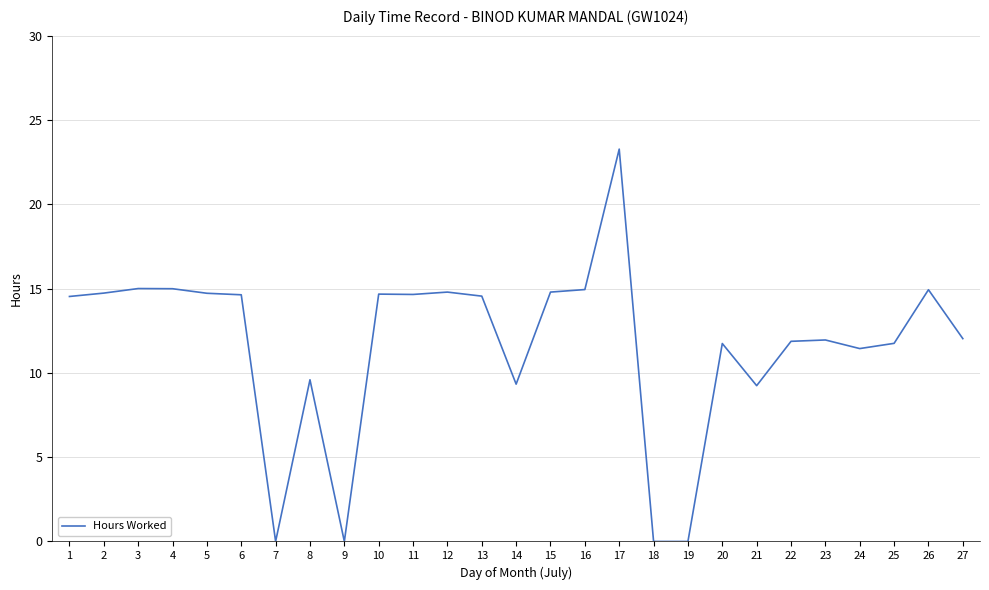

At which category does the chart reach its peak across all series?

17